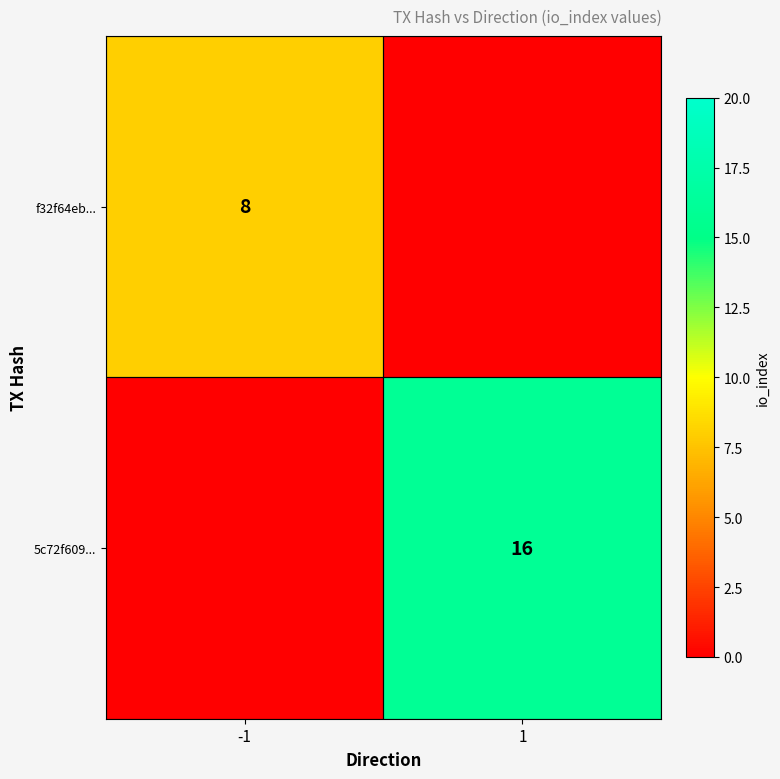

How many distinct data groups are displayed?

2